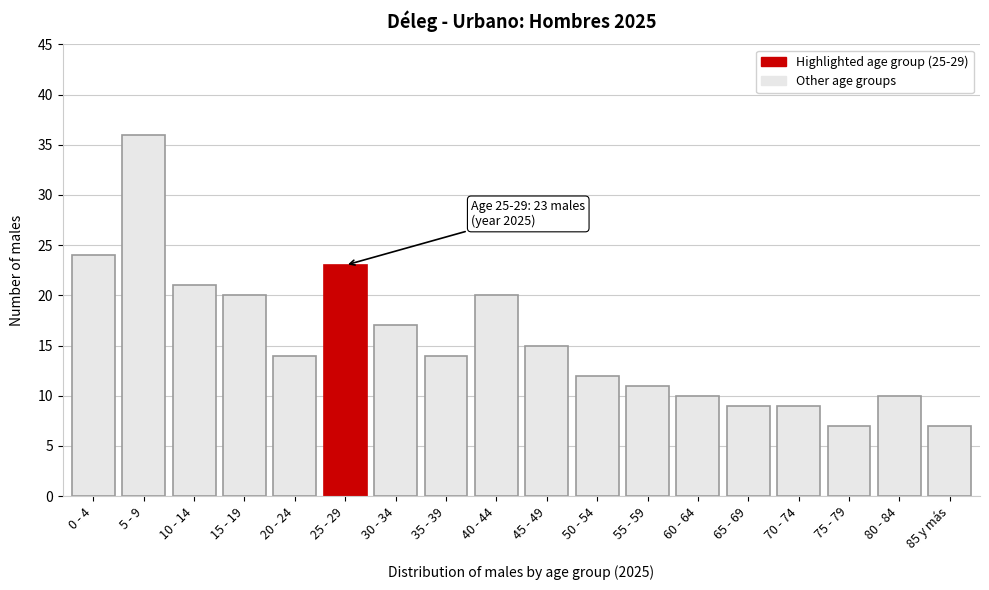

Reading left to right, list all the values displayed in this chart.

0 - 4=24	5 - 9=36	10 - 14=21	15 - 19=20	20 - 24=14	25 - 29=23	30 - 34=17	35 - 39=14	40 - 44=20	45 - 49=15	50 - 54=12	55 - 59=11	60 - 64=10	65 - 69=9	70 - 74=9	75 - 79=7	80 - 84=10	85 y más=7